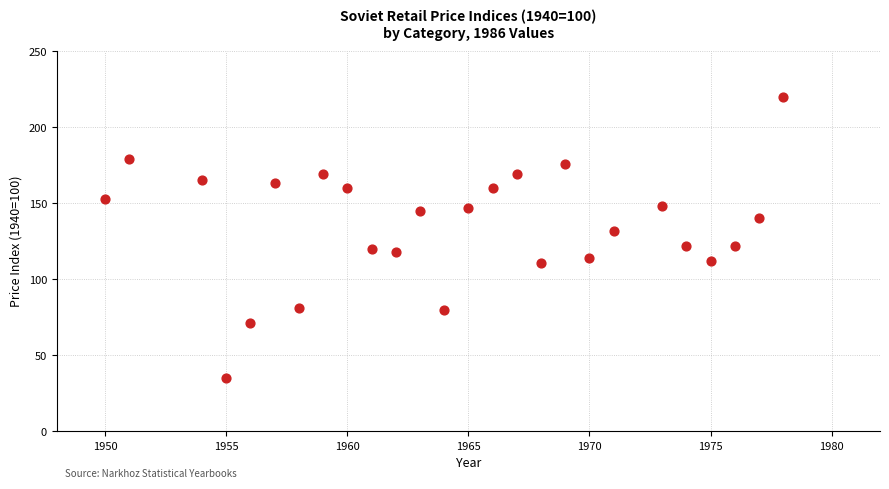

What is the range of Y values (max minus min)?

185